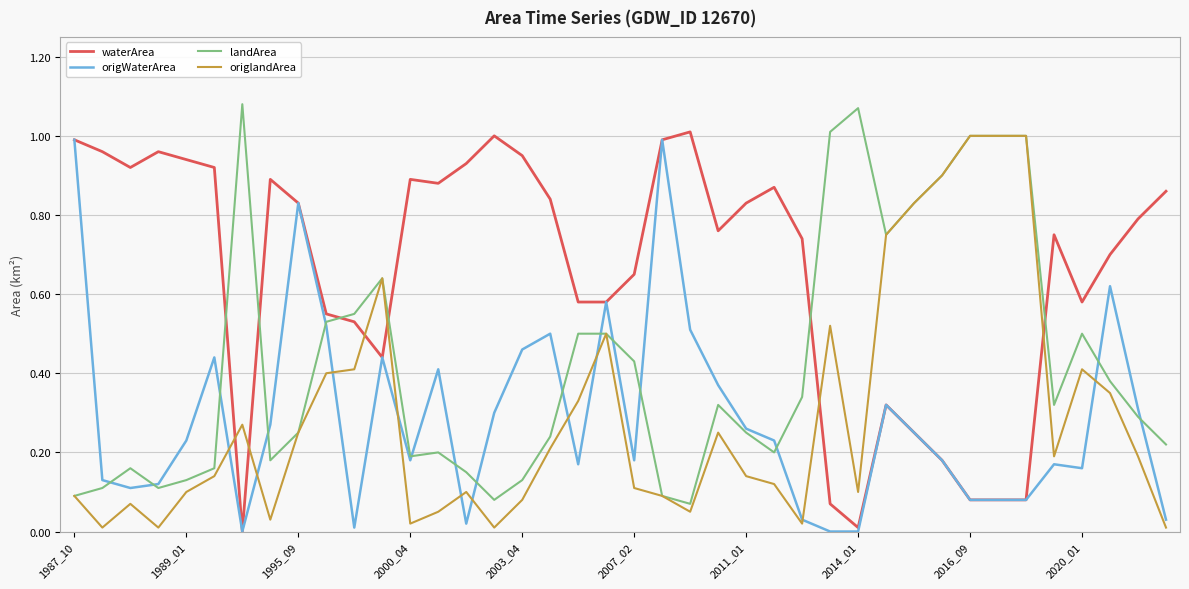

Which series has the largest total across all categories?

waterArea